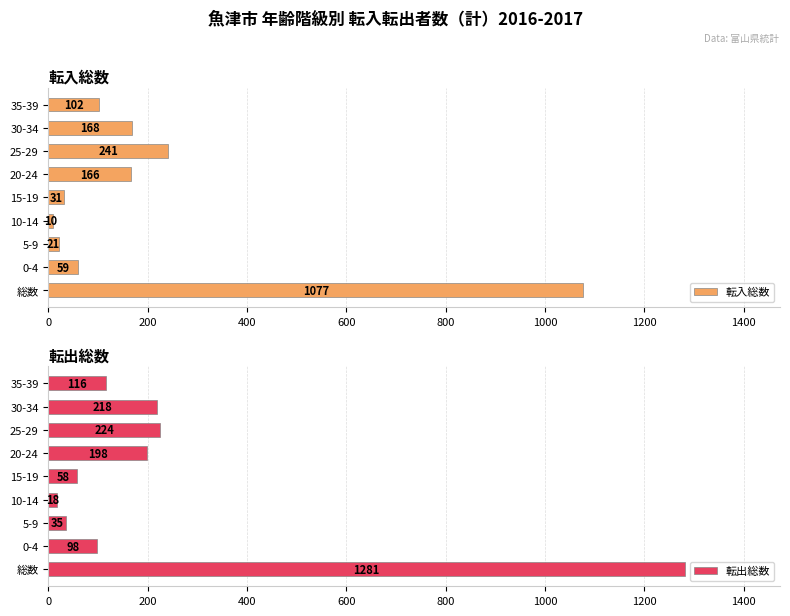

Is it true that 転入総数 equals 31 at 15-19?

True